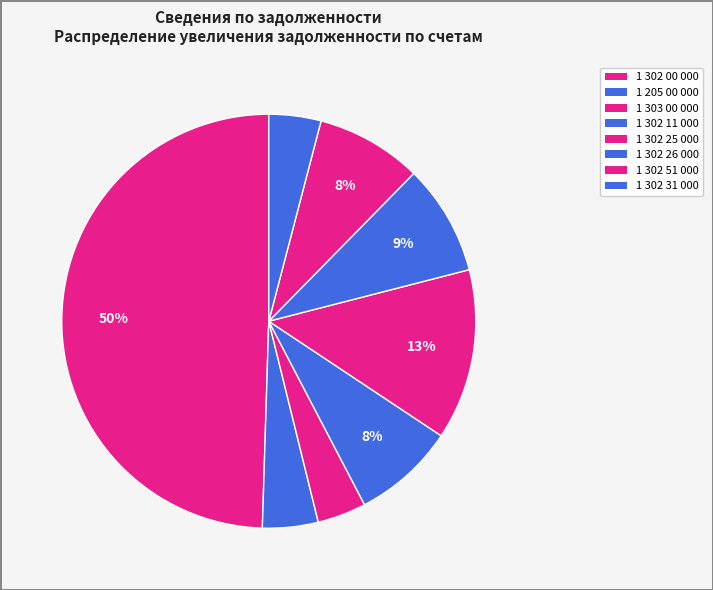

What is the largest slice in the pie chart?

1 302 00 000